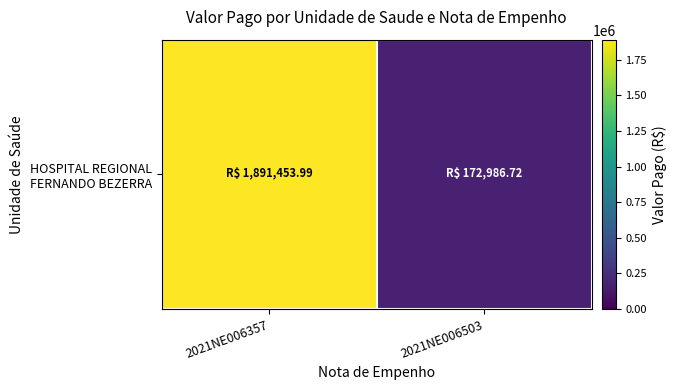

What is the change in value from 2021NE006357 to 2021NE006503?

-1718467.3